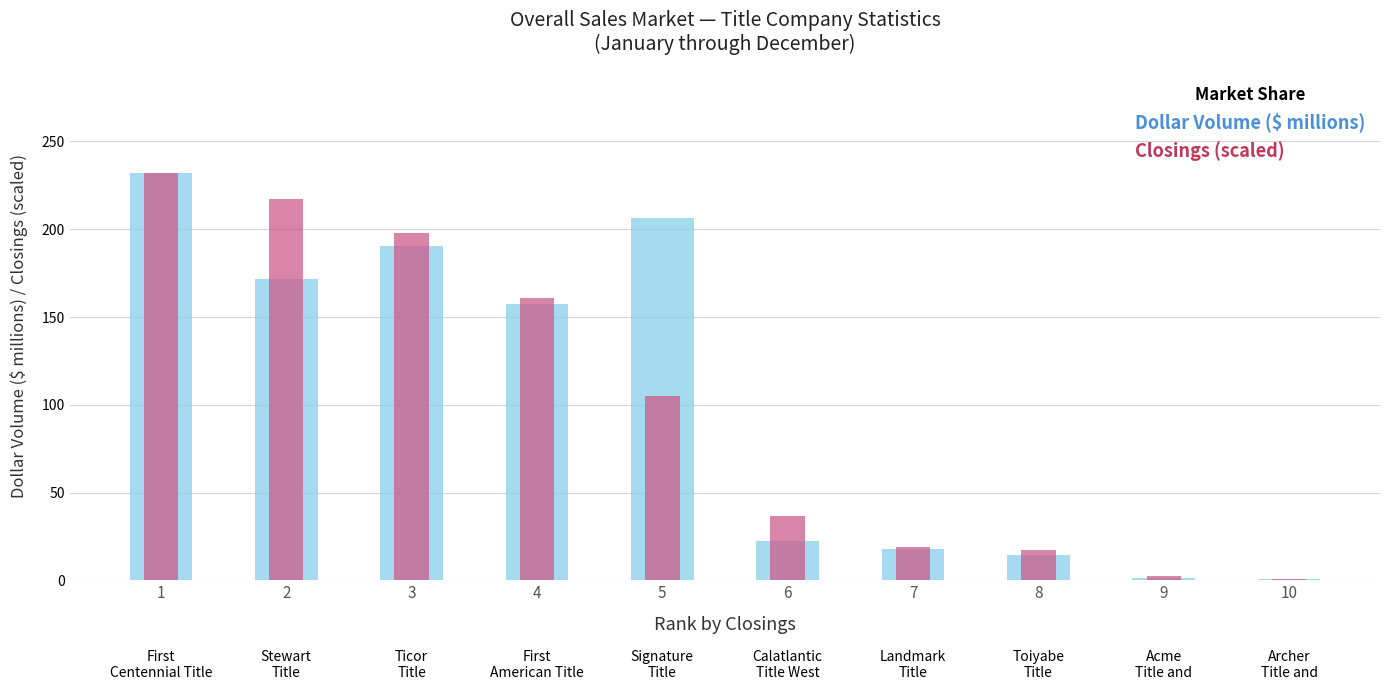

What is the greatest value displayed?

232.0